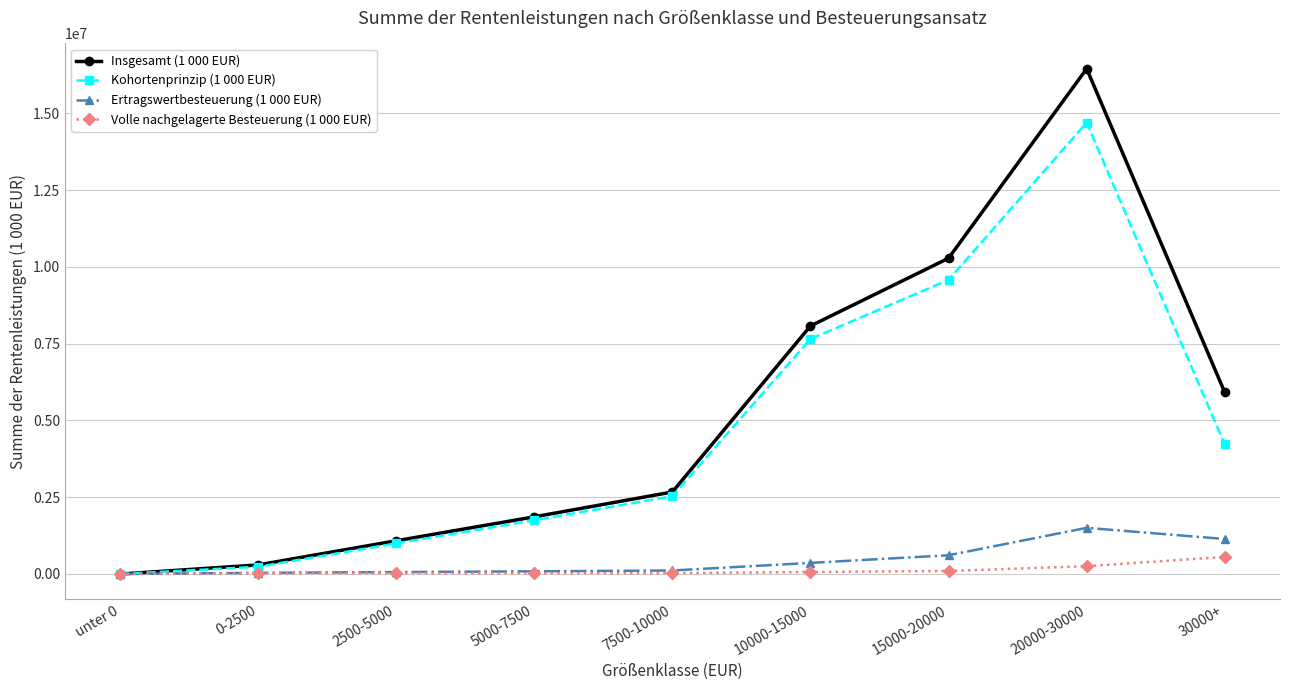

Count the number of categories in the chart.

9